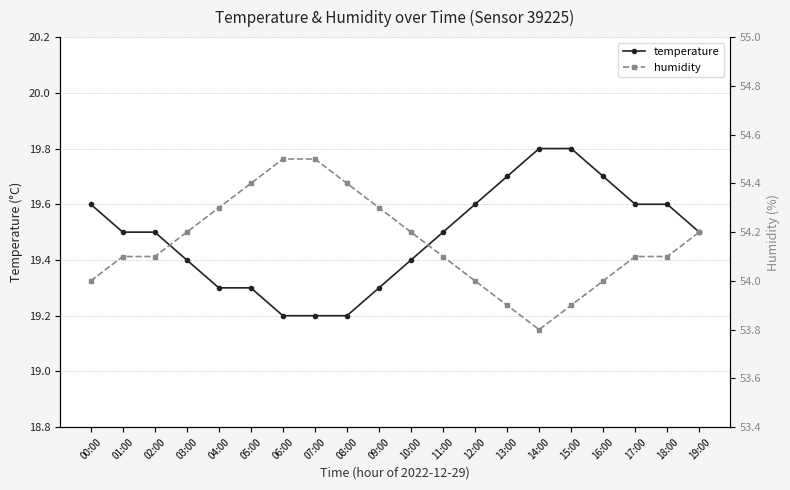

Which series has the largest range (max minus min)?

humidity